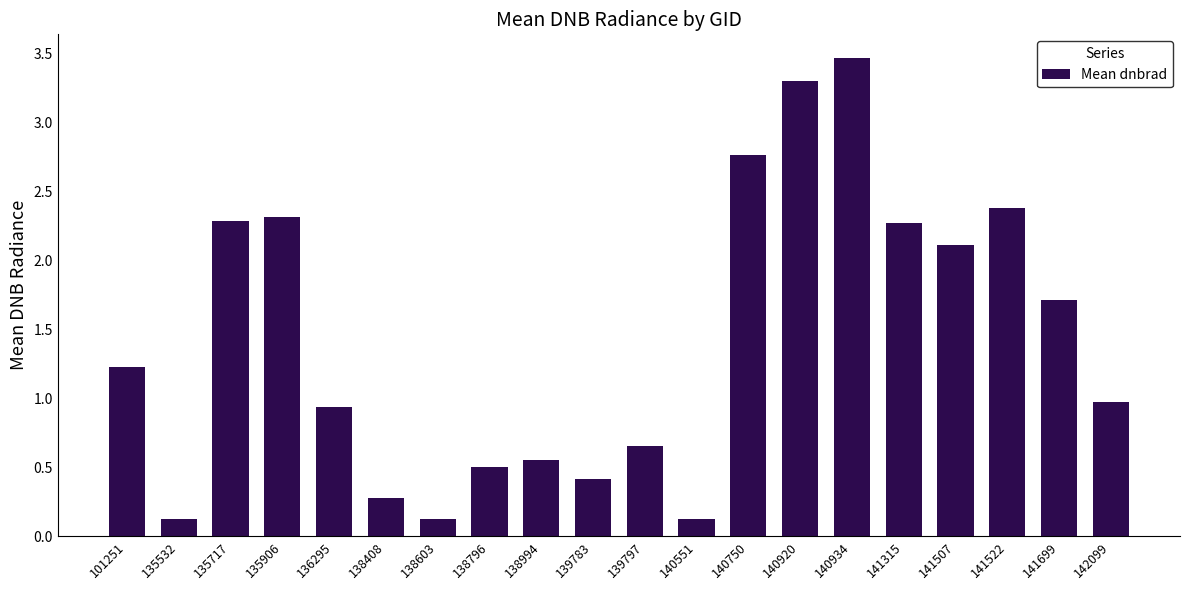

What is the change in value from 101251 to 135906?

+1.1